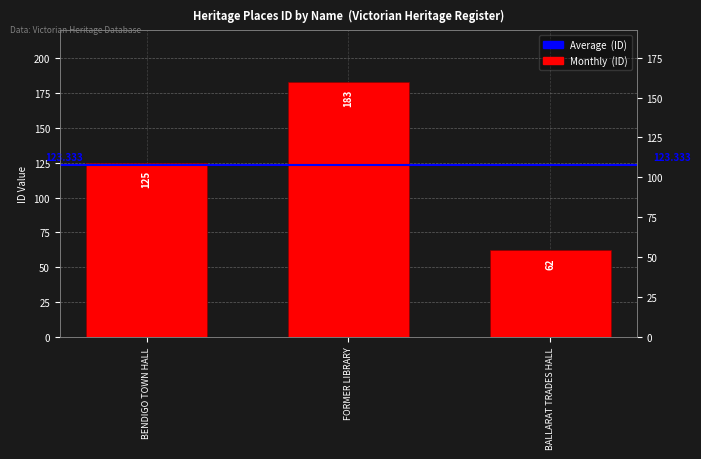

What is the average value?

123